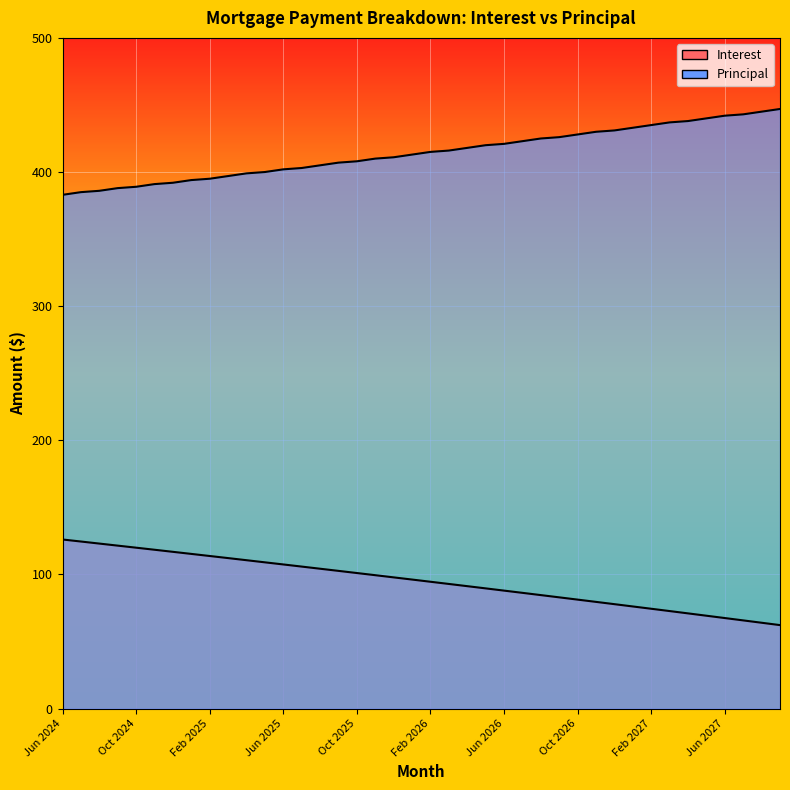

At which label does Interest reach its minimum?

Sep 2027